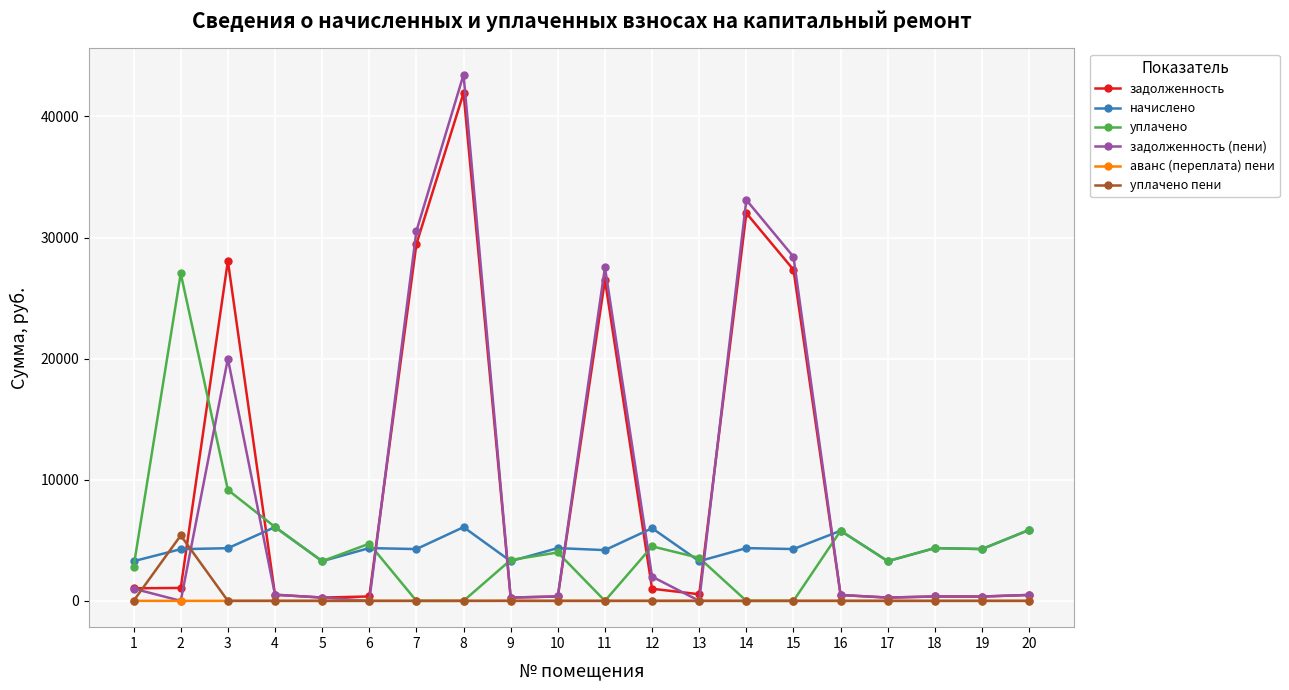

The уплачено пени series shows 5401.9 at 2. True or false?

True